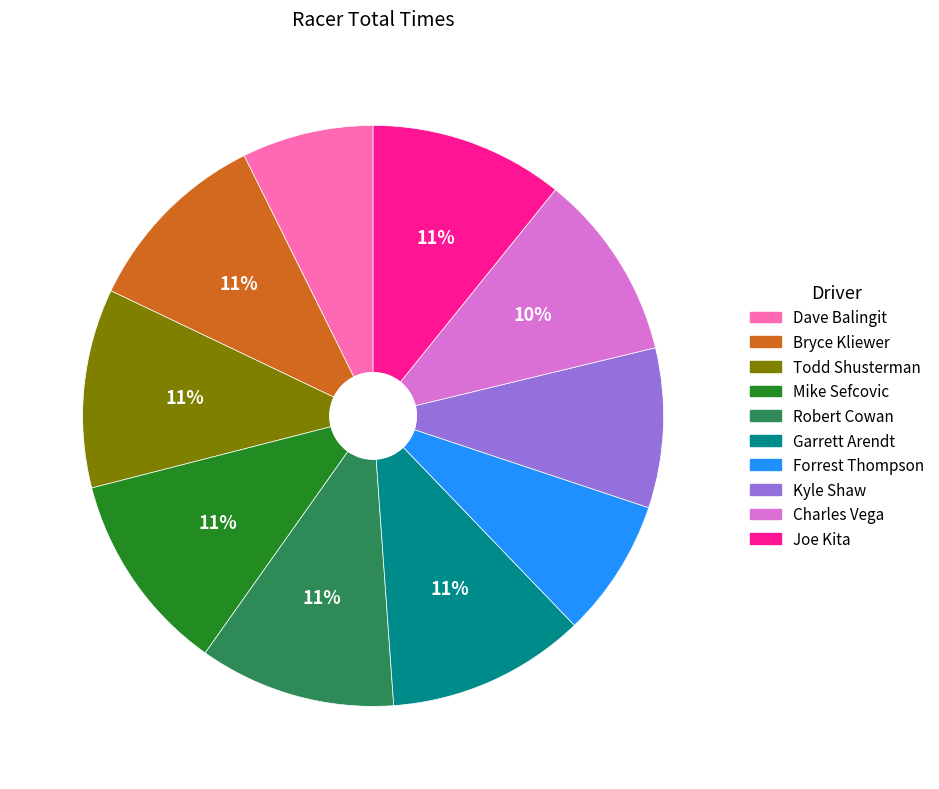

To the nearest percent, what percentage of the pie is Forrest Thompson?

8%